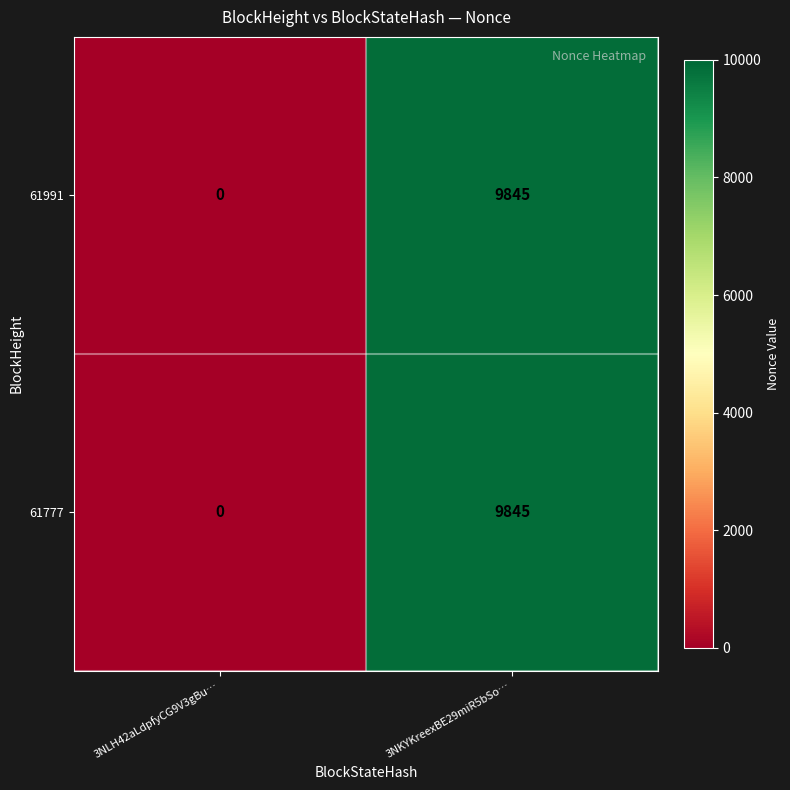

At how many categories does at least one series exceed 8347?

1